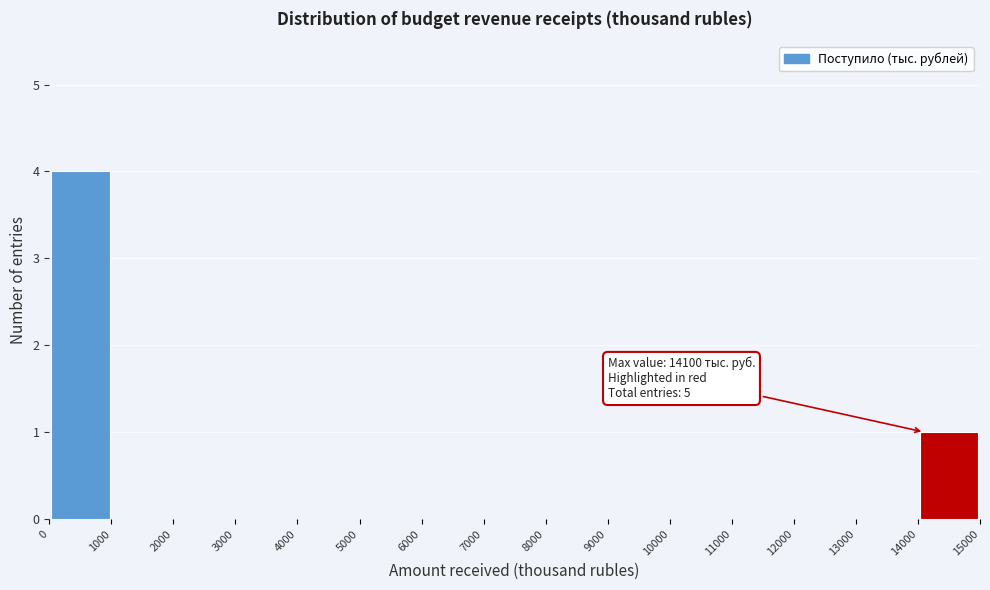

Over which range of the x-axis is the bar tallest?

0 to 1000